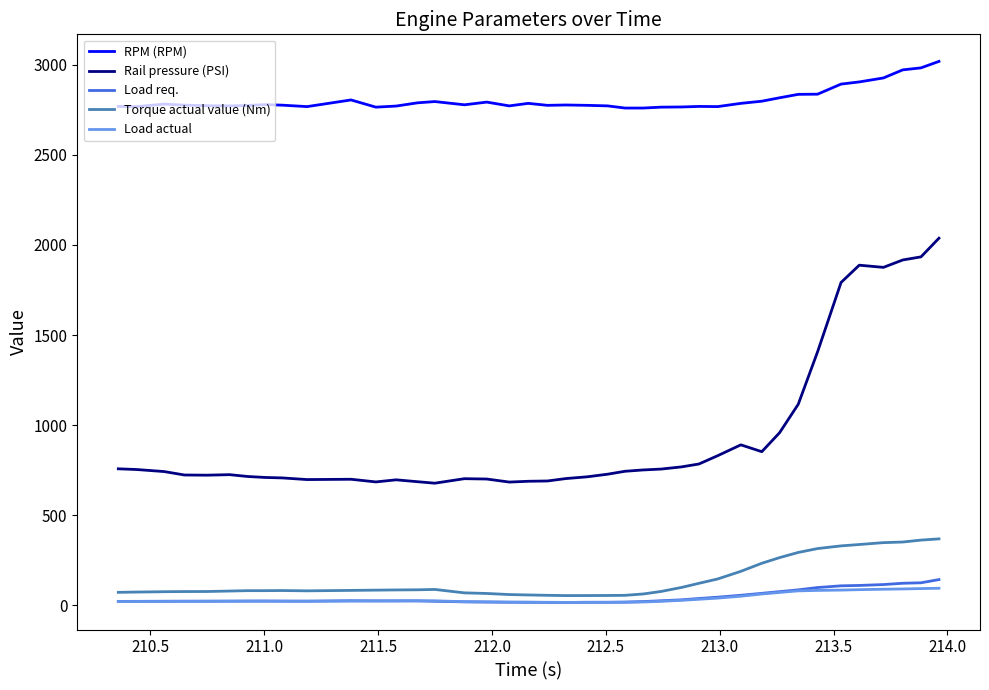

What is the greatest value displayed?

3019.0